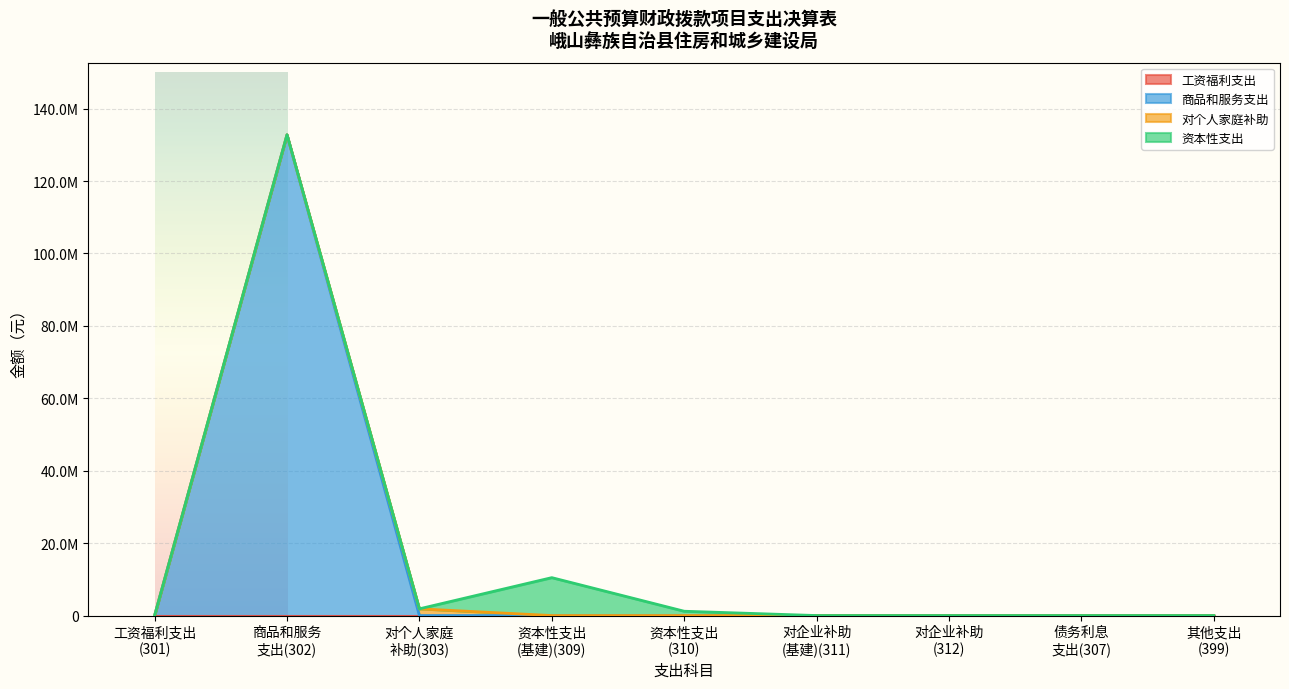

Where is 工资福利支出 nearest to the value 0?

工资福利支出(301)